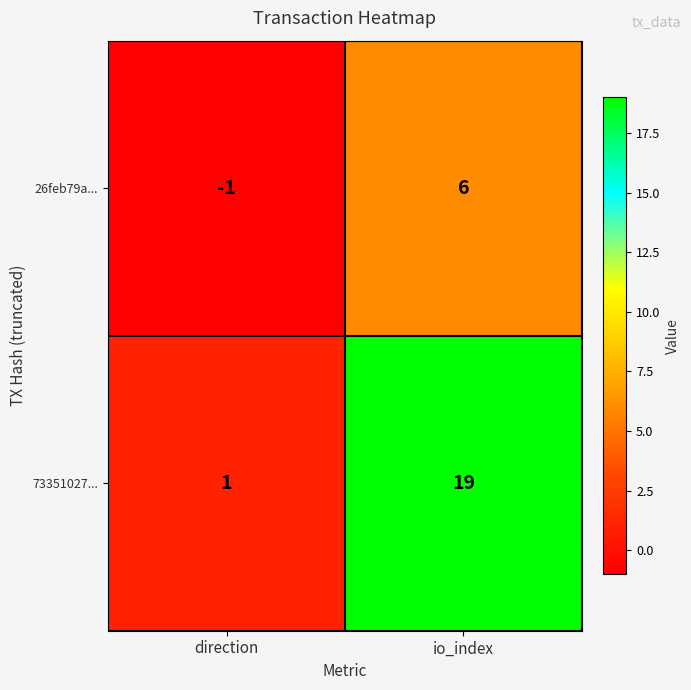

Rank the series at io_index from highest to lowest value.

73351027..., 26feb79a...